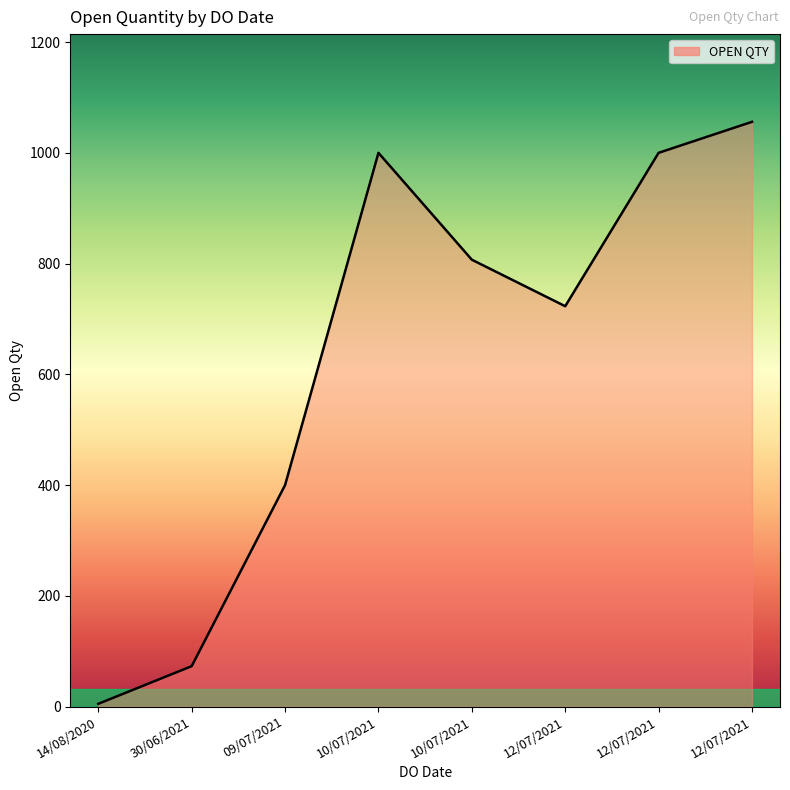

How many lines are shown in the chart?

1